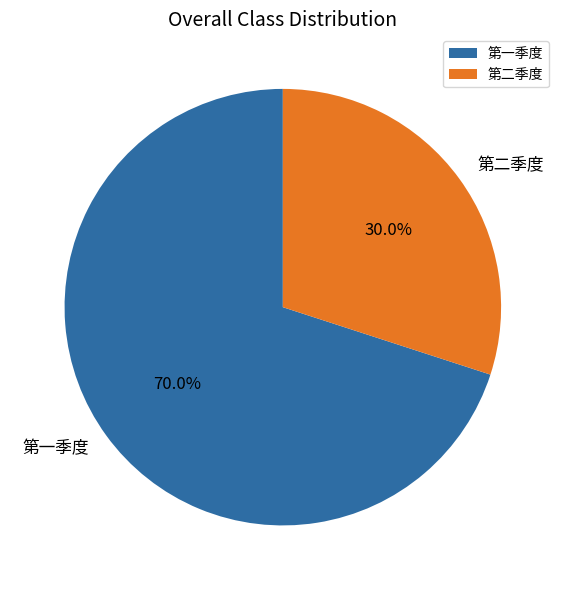

Which slice is the smallest?

第二季度